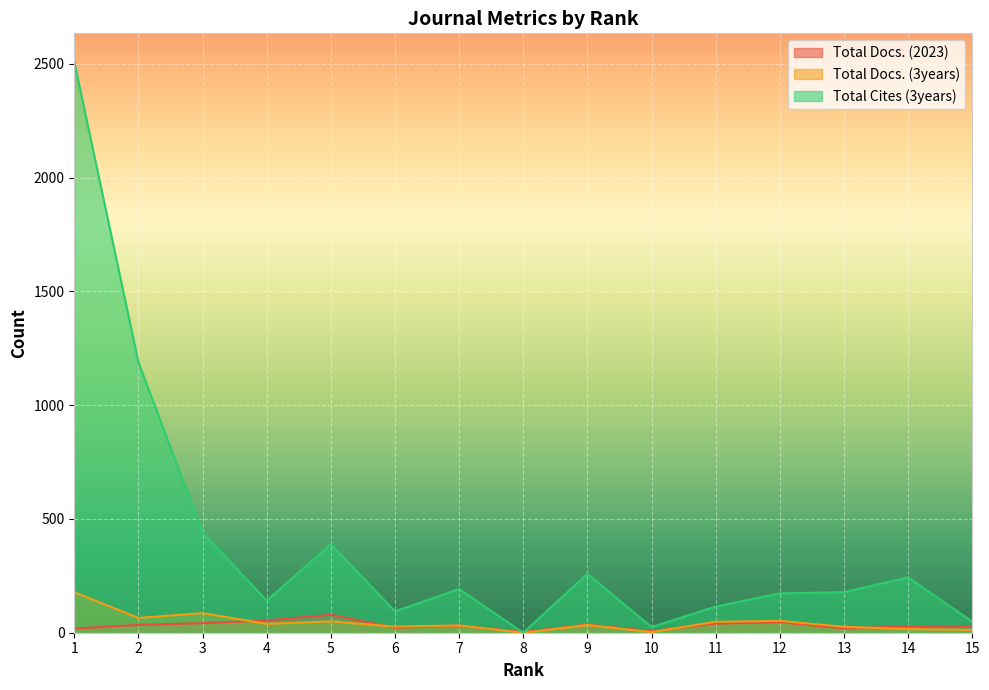

The Total Docs. (3years) series shows 34 at 9. True or false?

True